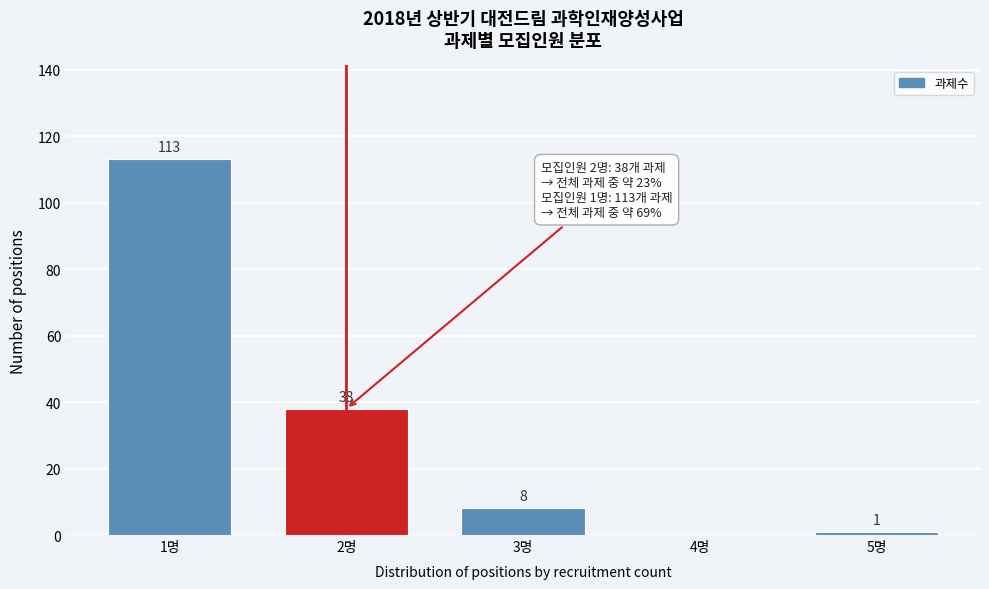

Reading left to right, list all the values displayed in this chart.

1명=113	2명=38	3명=8	4명=0	5명=1